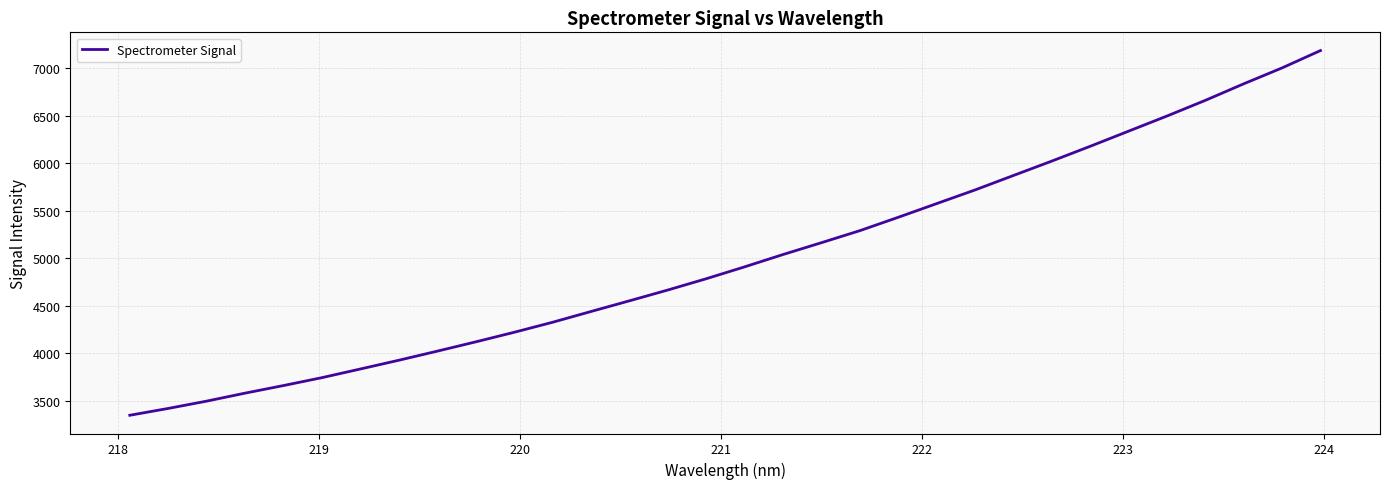

How many lines are shown in the chart?

1